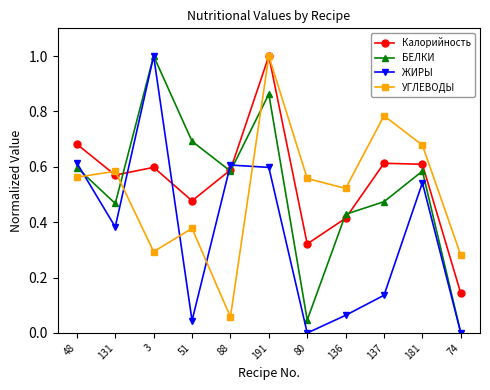

What is the maximum value shown in the chart?

1.0